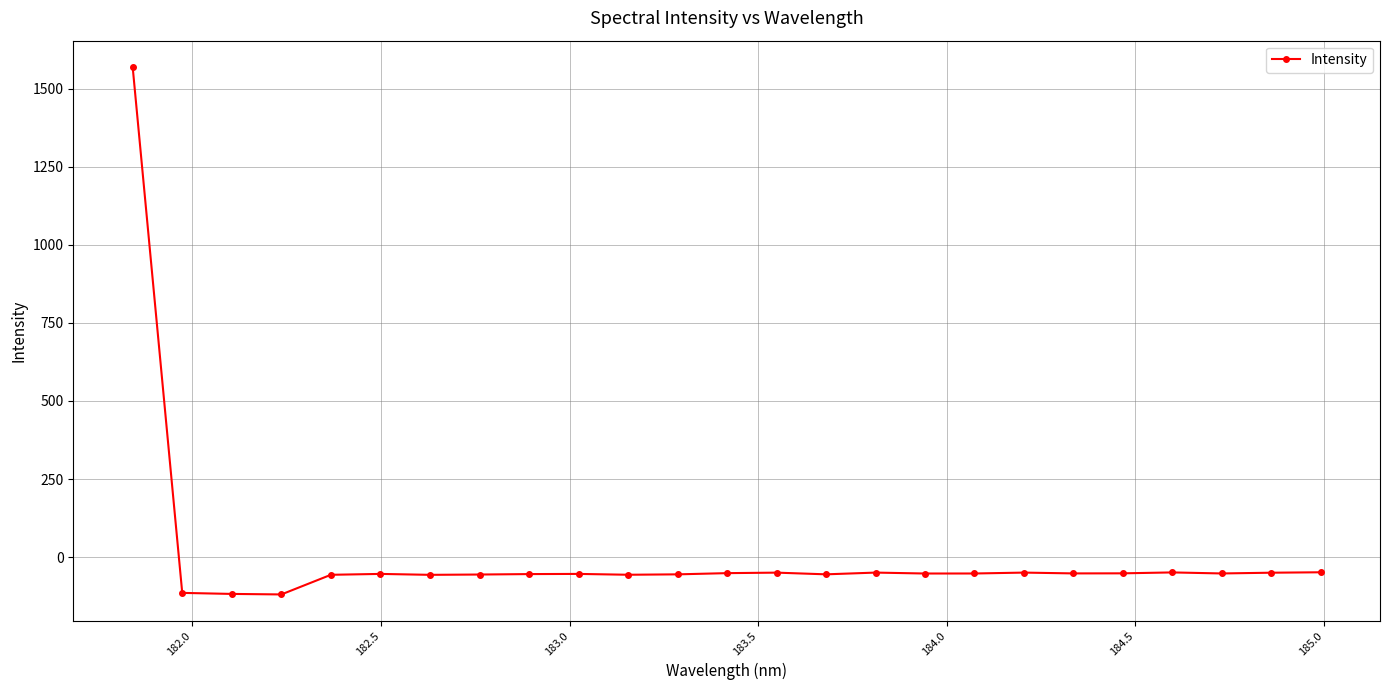

What is the smallest value displayed?

-119.3